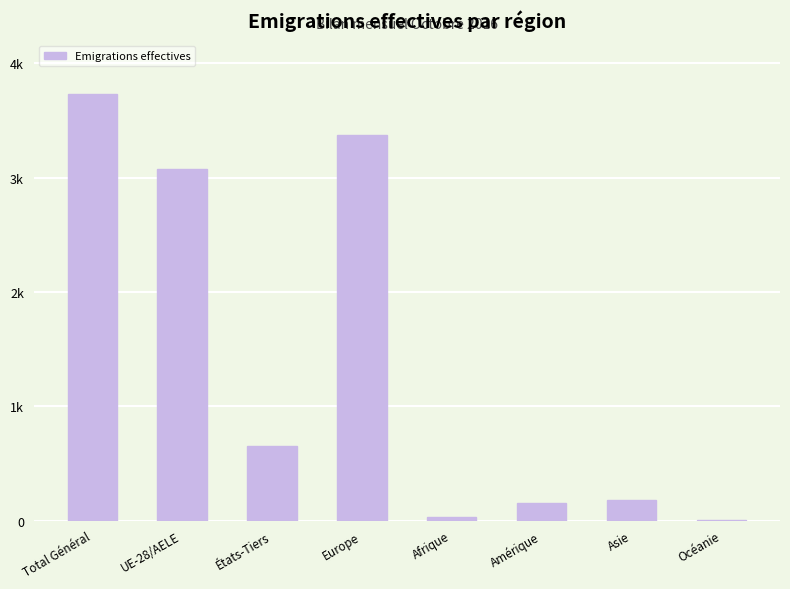

Reading left to right, list all the values displayed in this chart.

3734	3080	654	3374	28	151	176	5